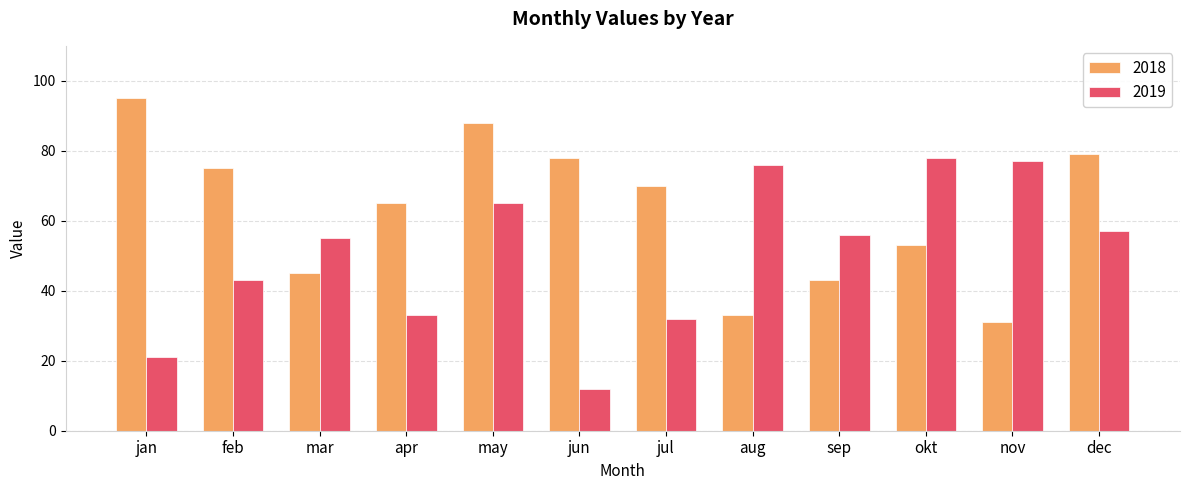

What is the difference between the highest and lowest values at sep?

13